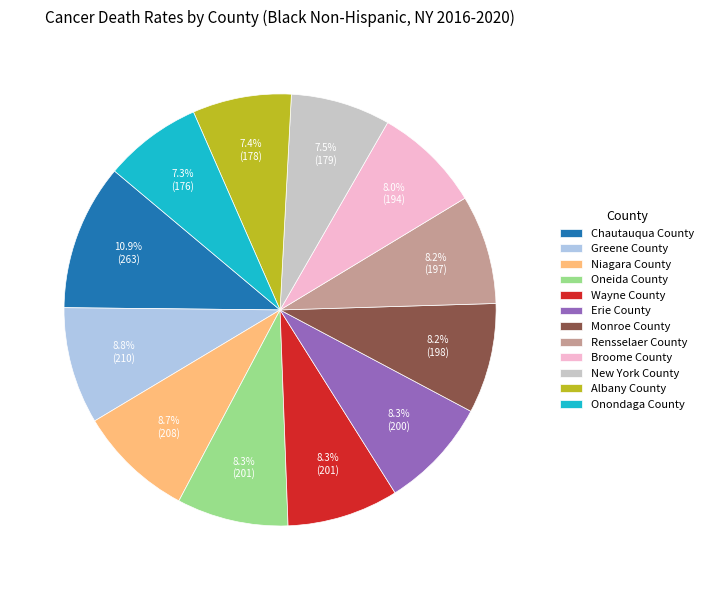

What is the largest slice in the pie chart?

Chautauqua County